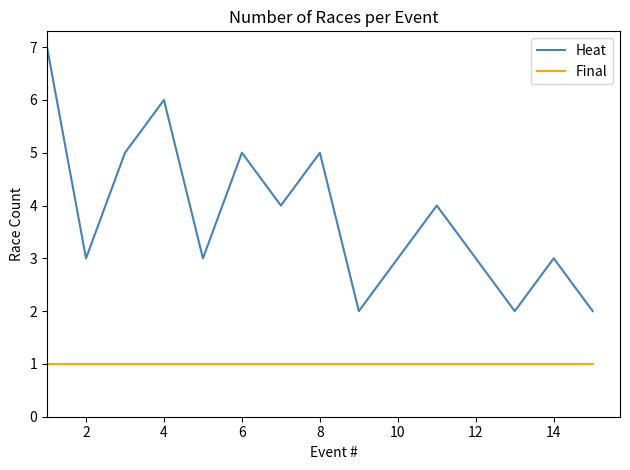

Which series has the widest spread of values?

Heat